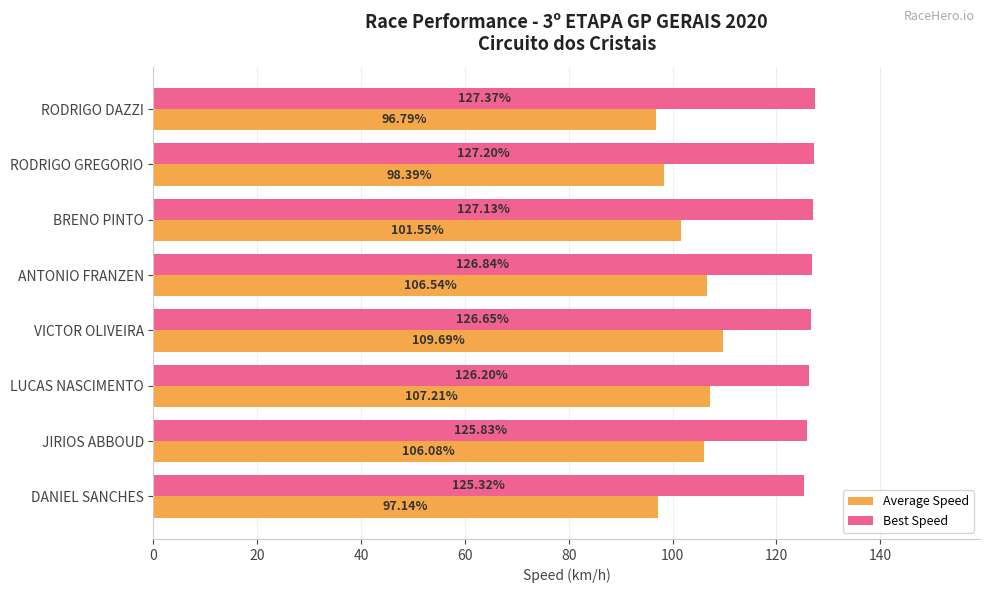

How many distinct data groups are displayed?

2